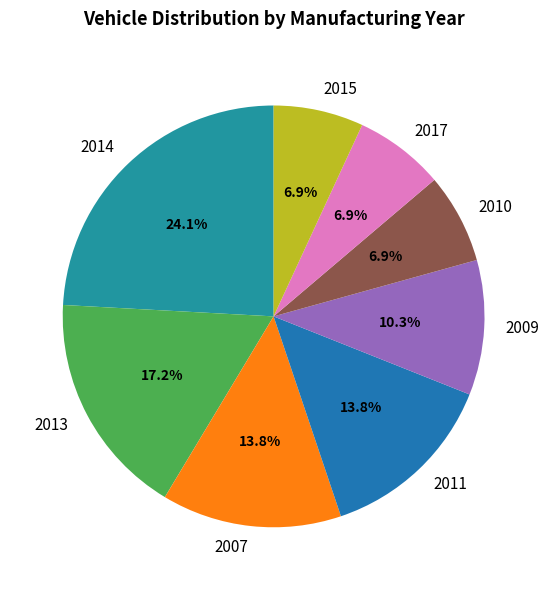

Which category has the biggest portion of the pie?

2014